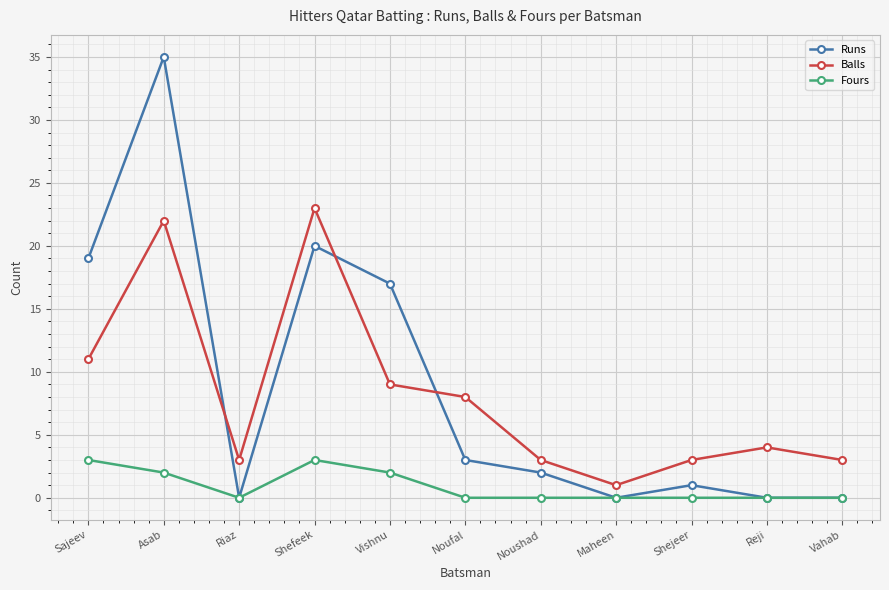

How many values in the Balls series are below 4?

5